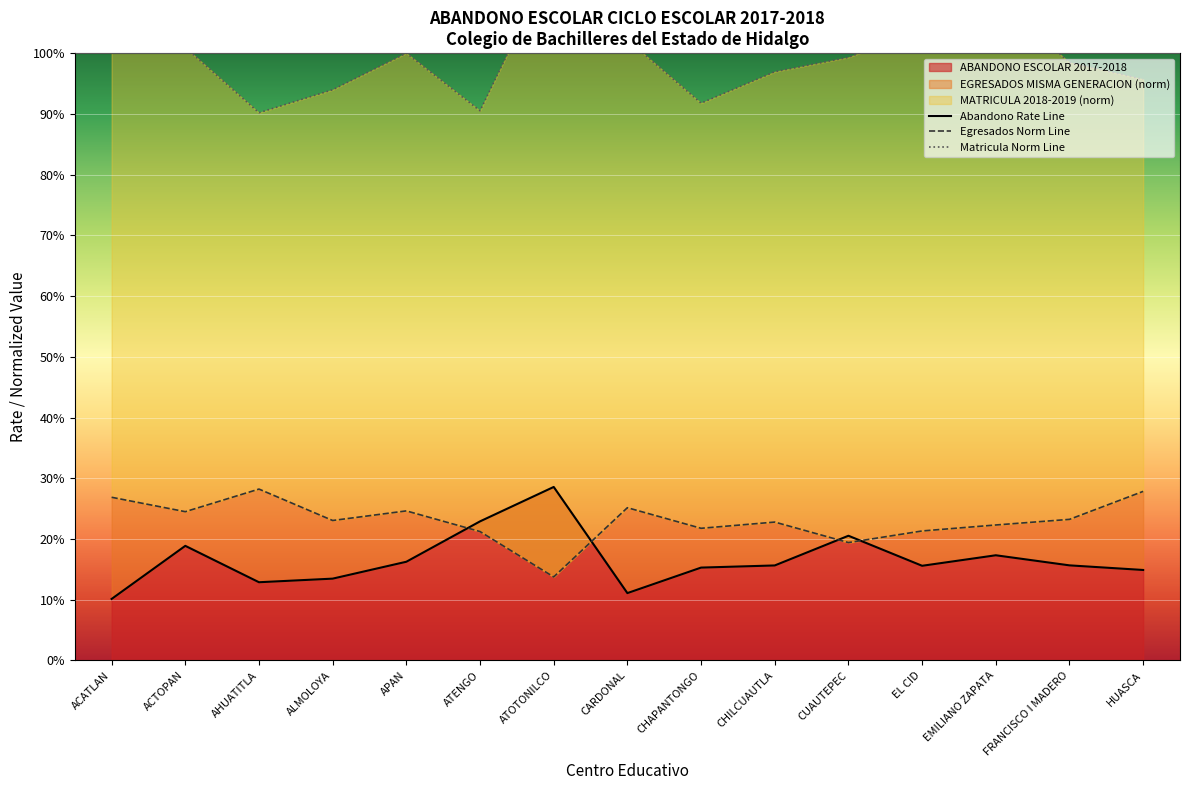

The chart shows a value of 0.1 at ACATLAN. True or false?

True